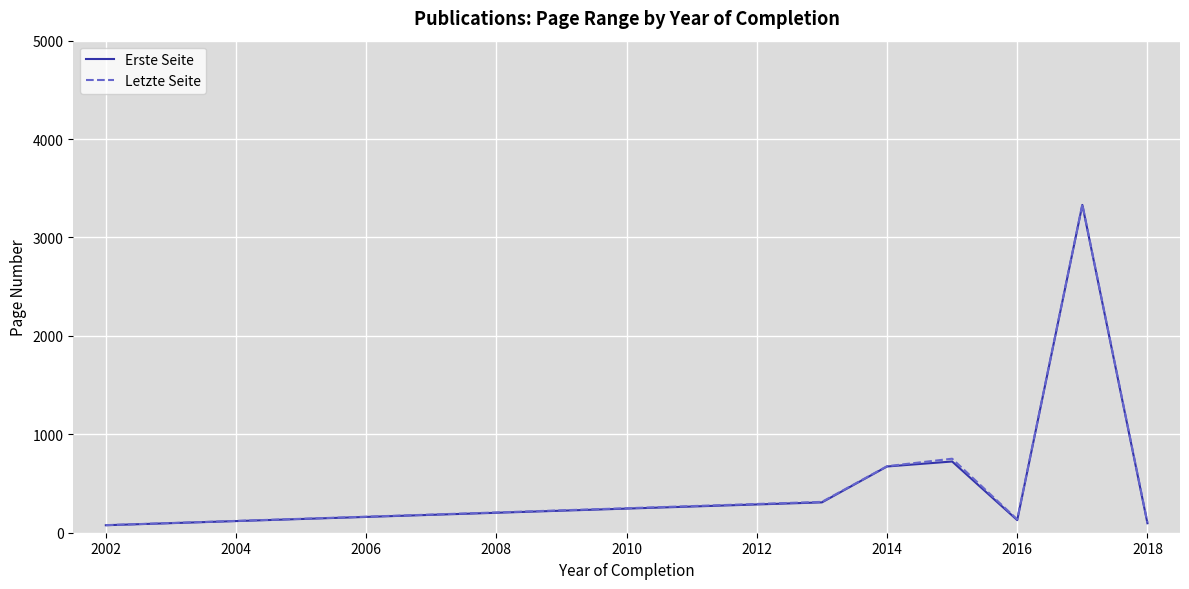

What is the greatest value displayed?

3336.5